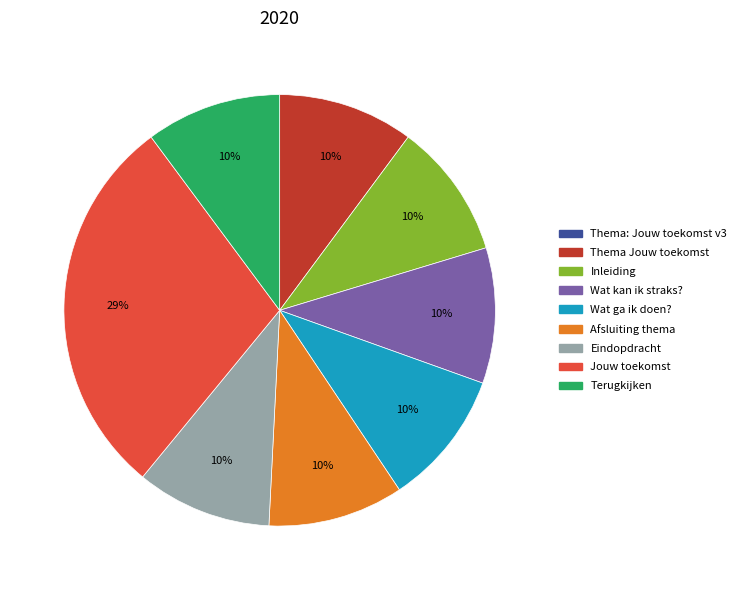

Approximately how many times larger is the value at Wat kan ik straks? compared to Wat ga ik doen??

1.0